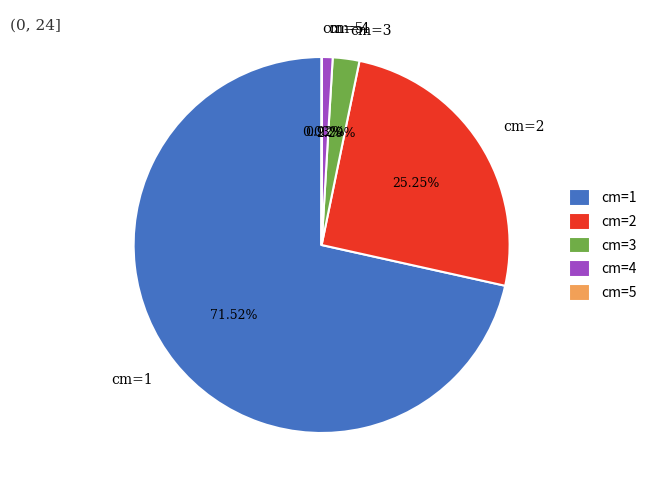

Between cm=3 and cm=4, which is larger?

cm=3